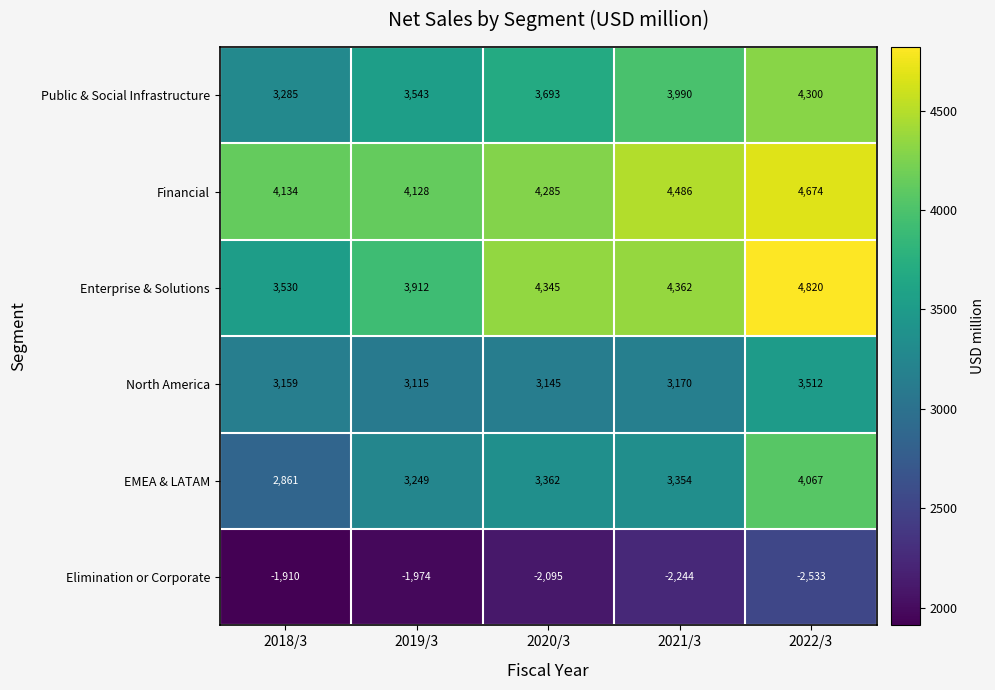

Which series changed the most between 2020/3 and 2021/3?

Public & Social Infrastructure